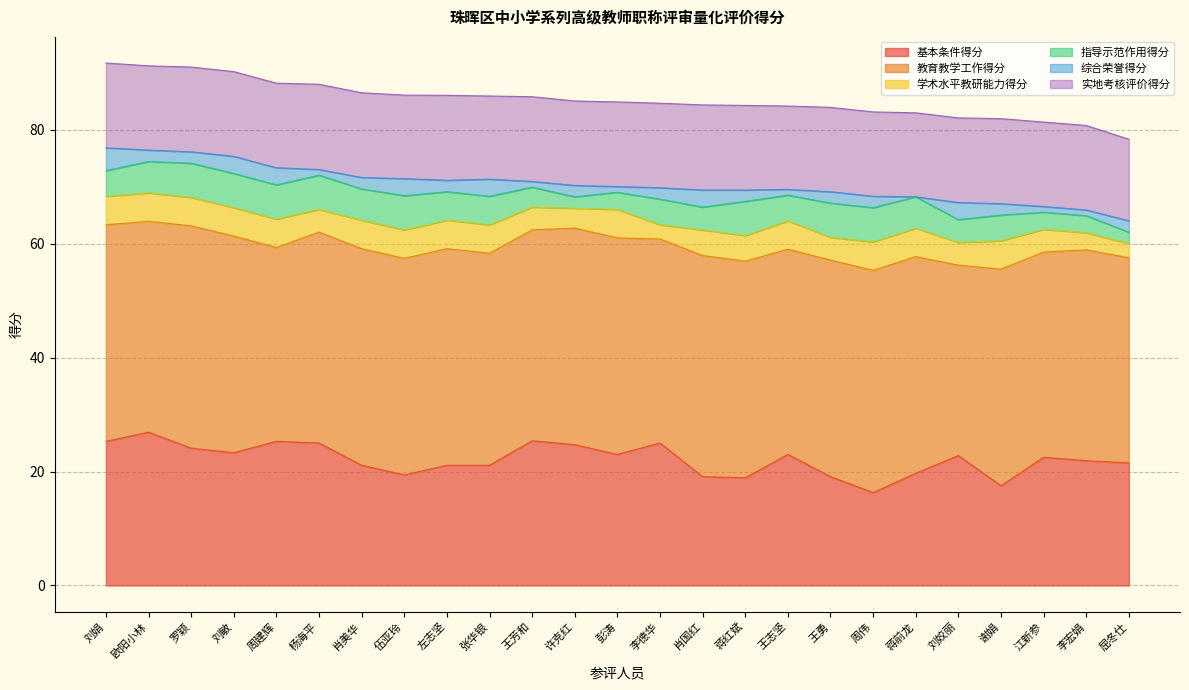

What is the difference between the 综合荣誉得分 values at 王芳和 and 左志坚?

1.0